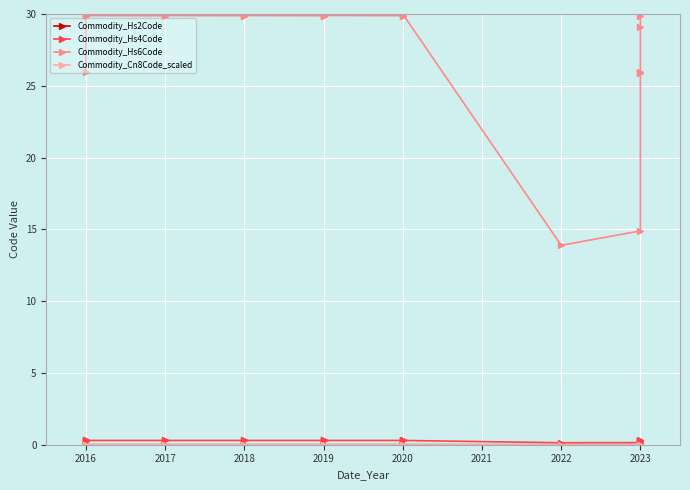

Count the number of data series in this chart.

4